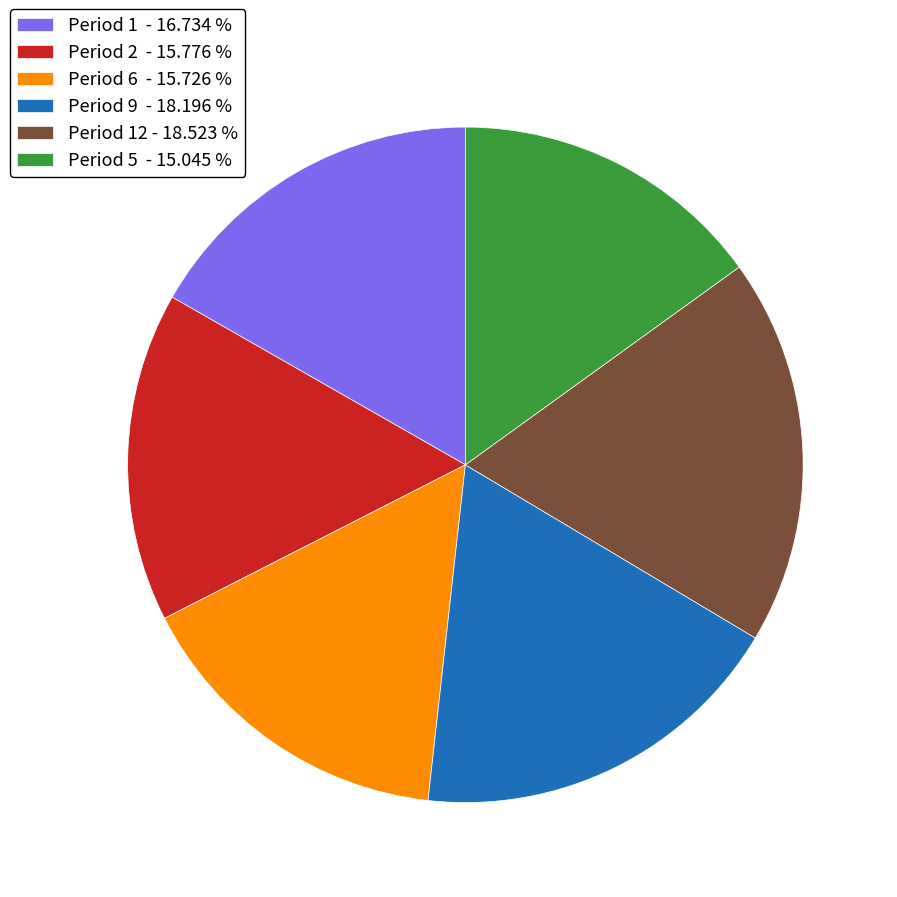

Does Period 6 - 15.726 % account for over 50% of the chart?

No